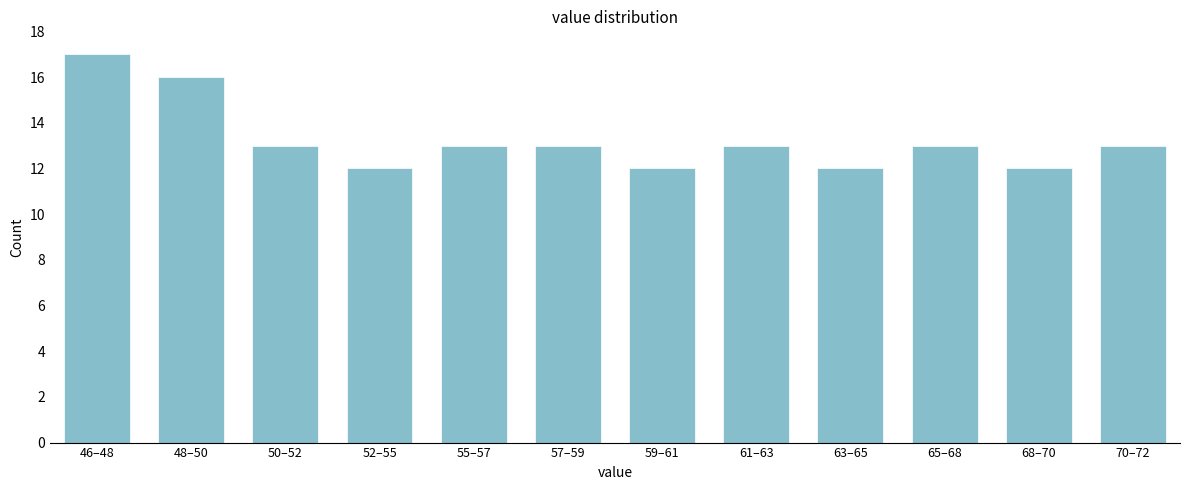

Reading right to left, extract all data points from this chart.

70–72=13	68–70=12	65–68=13	63–65=12	61–63=13	59–61=12	57–59=13	55–57=13	52–55=12	50–52=13	48–50=16	46–48=17